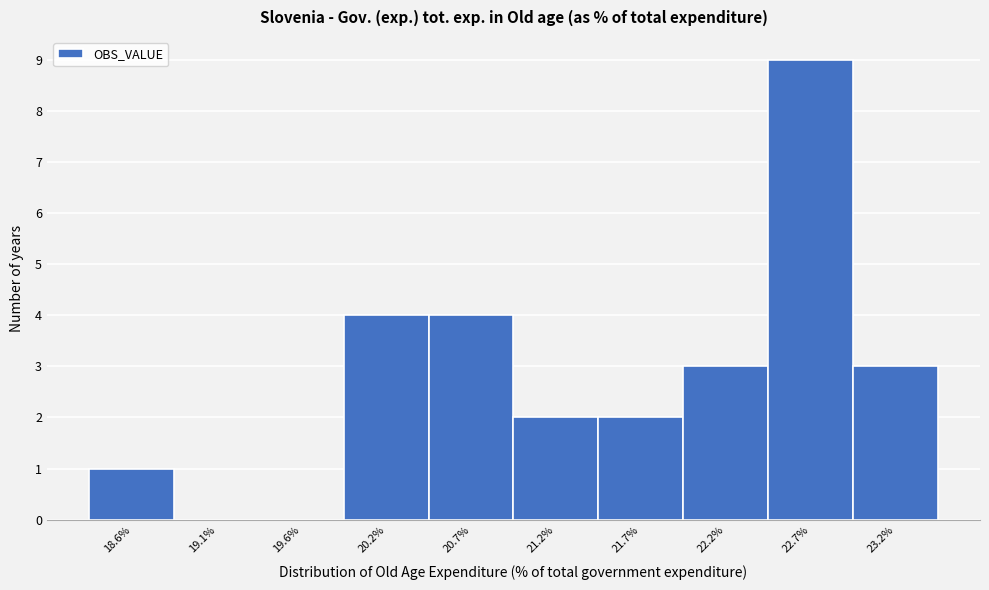

Reading left to right, transcribe all the data shown in this chart.

18.6%=1	19.1%=0	19.6%=0	20.2%=4	20.7%=4	21.2%=2	21.7%=2	22.2%=3	22.7%=9	23.2%=3